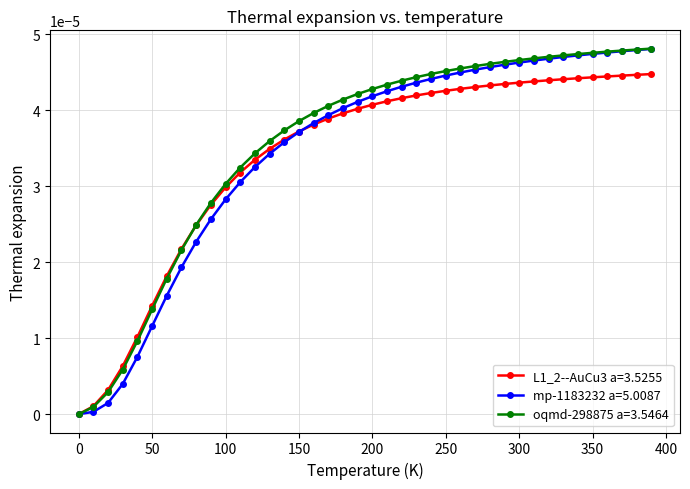

What are all the series names shown in the legend?

L1_2--AuCu3 a=3.5255, mp-1183232 a=5.0087, oqmd-298875 a=3.5464